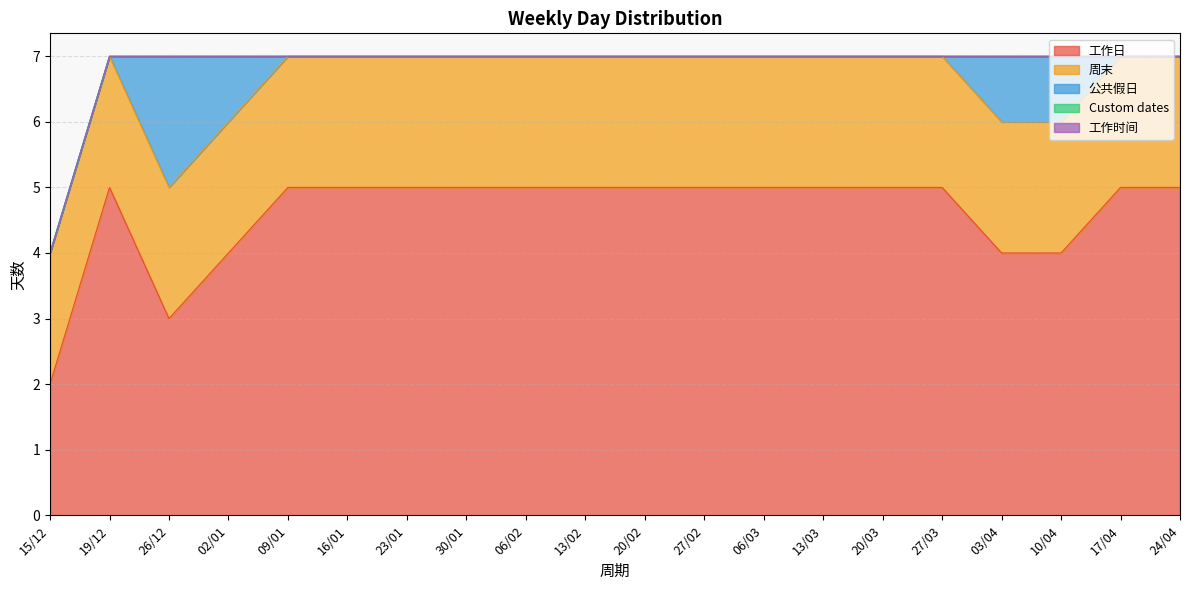

True or false: Custom dates and 工作时间 cross at least once.

False